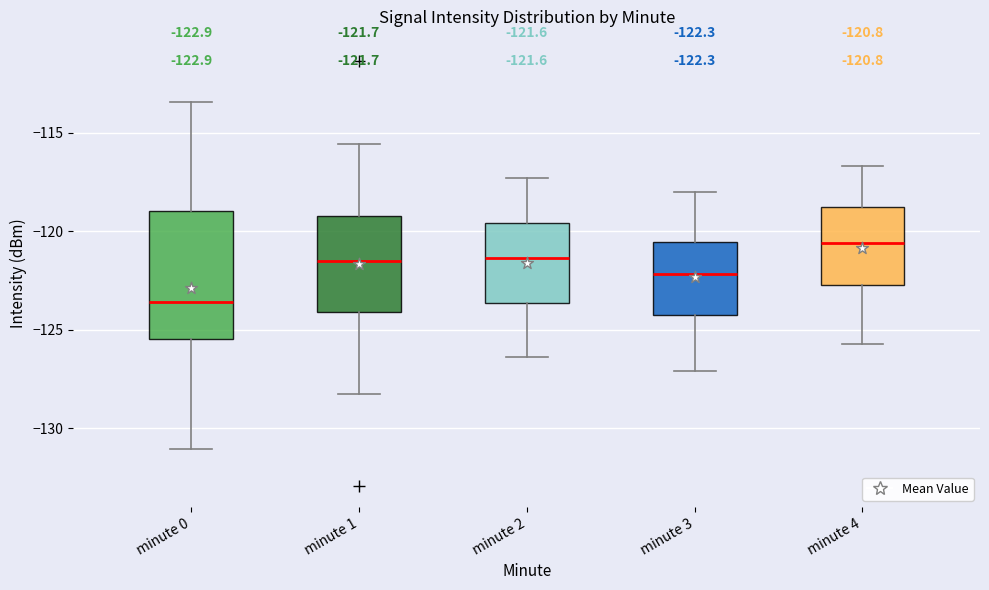

Comparing the boxes themselves (not the whiskers), which one is the tallest?

minute 0